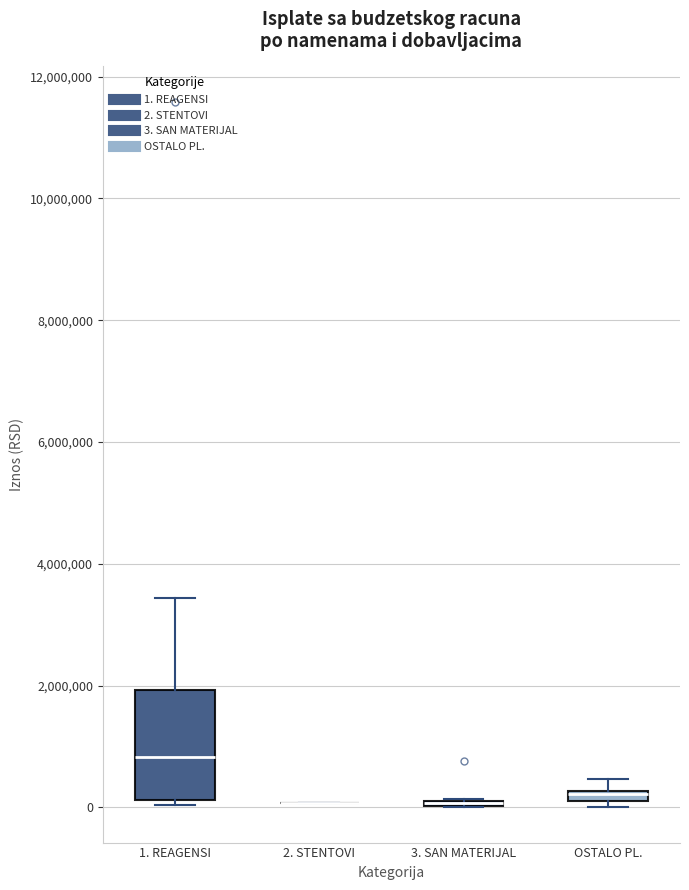

Where is the lower edge of the box for 3. SAN MATERIJAL on the y-axis? The values are not printed on the chart, so give them approximately, as read against the axis.

0